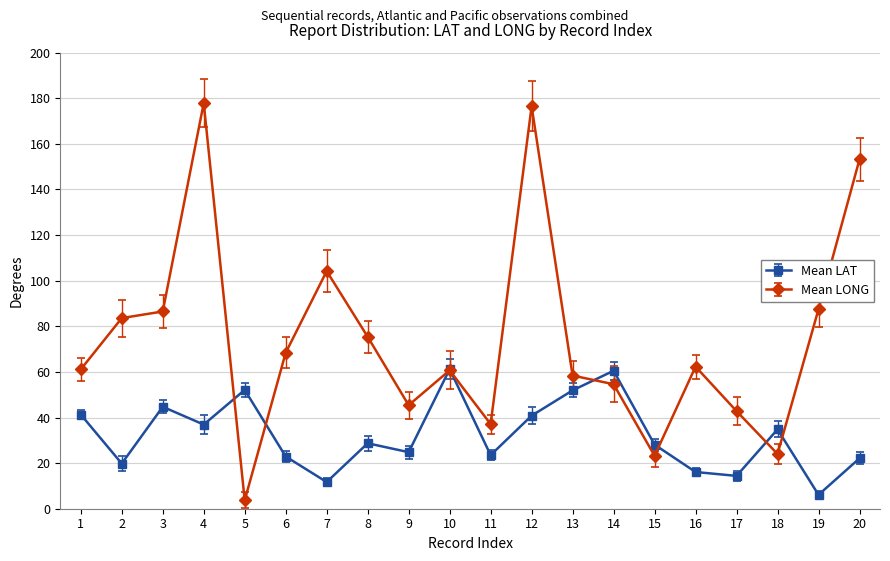

What is the approximate value of Mean LAT at 1?

41.3